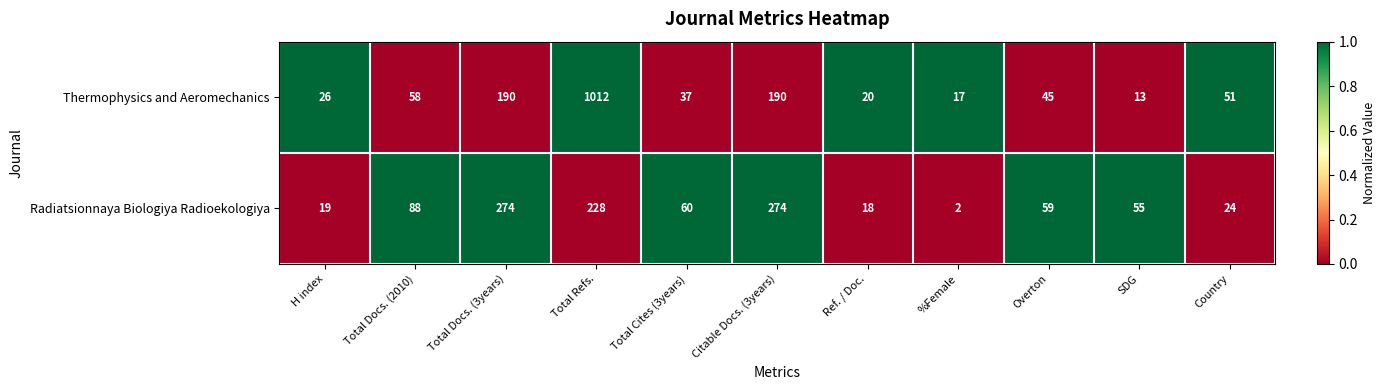

How many distinct data groups are displayed?

2